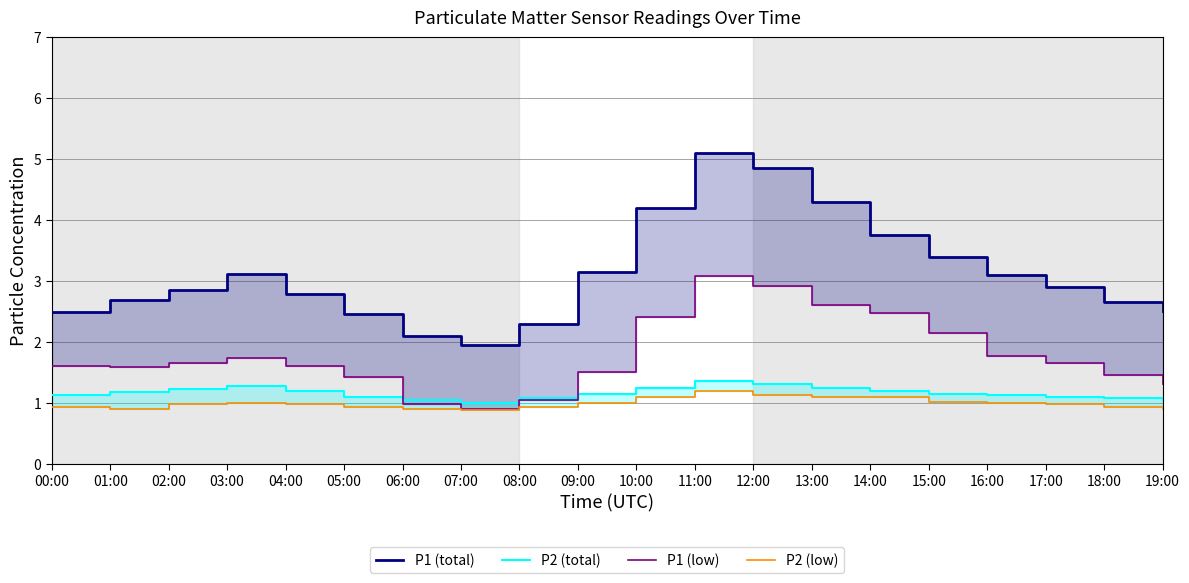

What position from the right is 15:00?

5